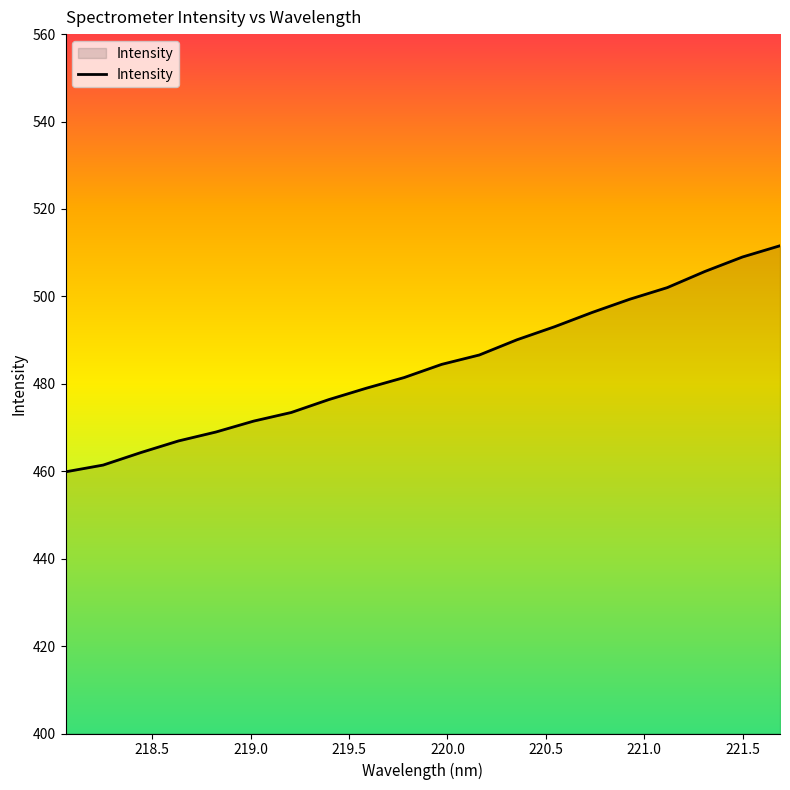

What is the greatest value displayed?

511.6